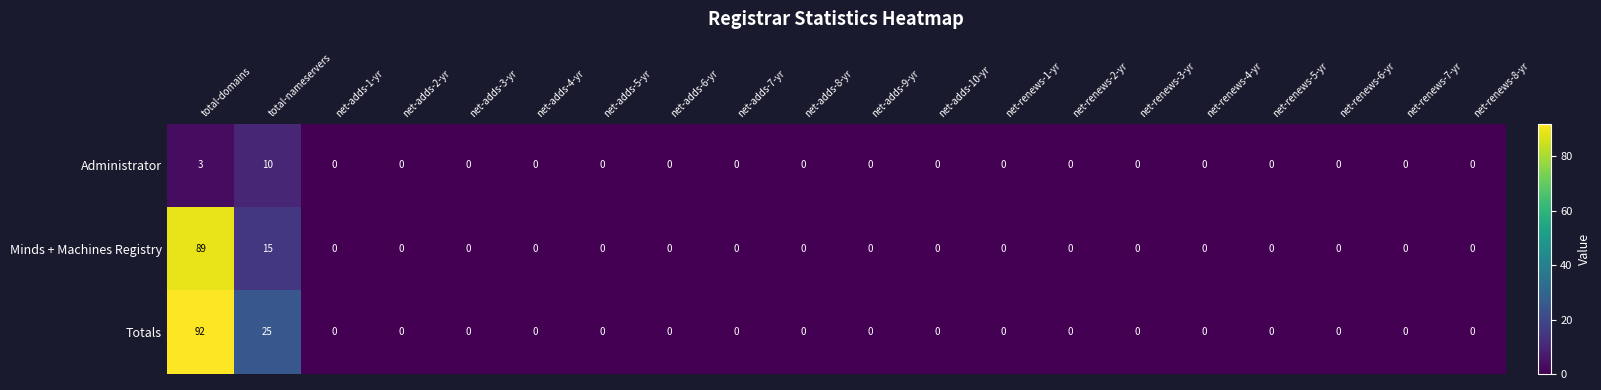

Which series has the widest spread of values?

Totals